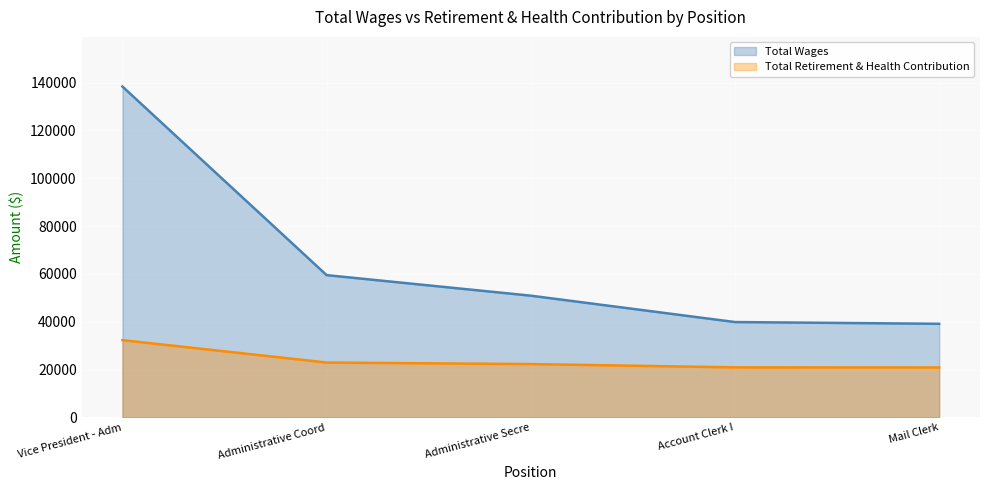

What is the spread (max minus min) of values at Administrative Secre?

28608